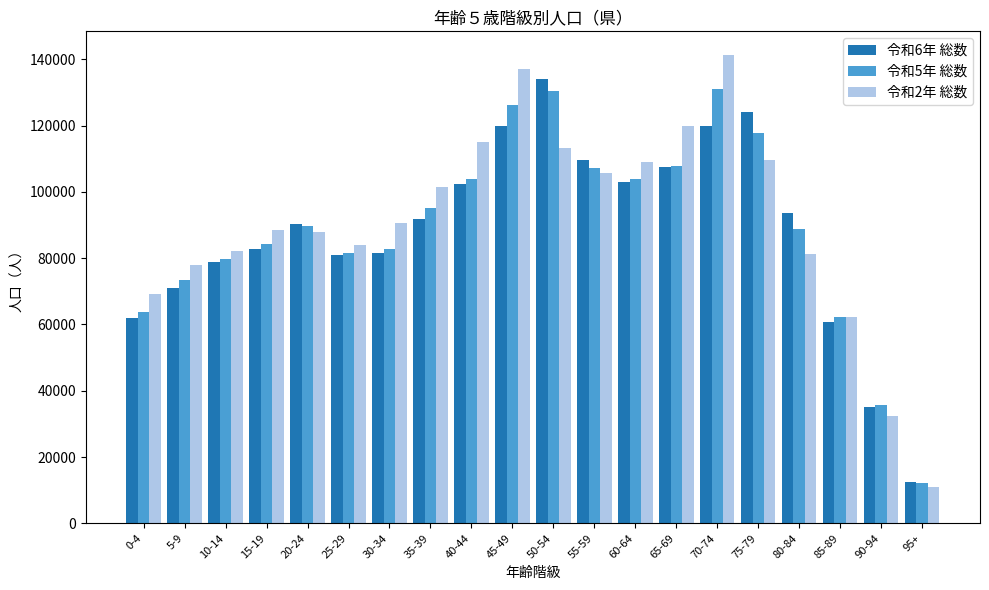

List the series in order of their overall mean, highest first.

令和2年 総数, 令和5年 総数, 令和6年 総数